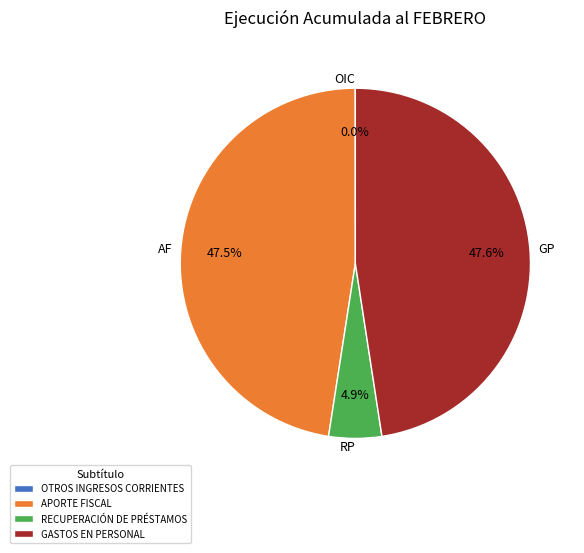

The RECUPERACIÓN DE PRÉSTAMOS slice represents 5% of the pie. True or false?

True